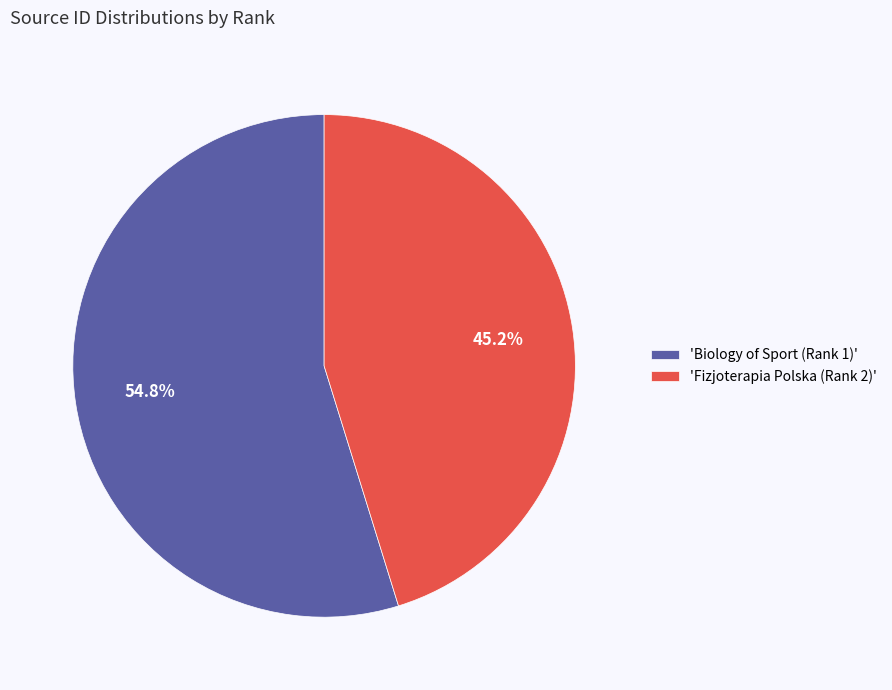

What is the ratio of the value at 'Biology of Sport (Rank 1)' to the value at 'Fizjoterapia Polska (Rank 2)'?

1.2